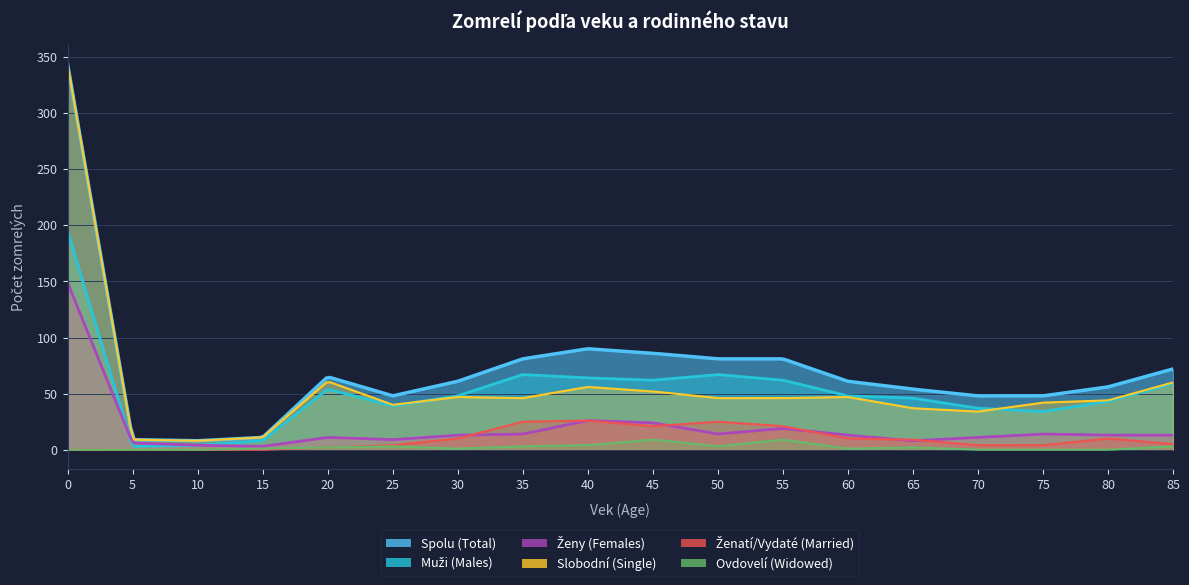

At which label does Ovdovelí (Widowed) first exceed 2?

25